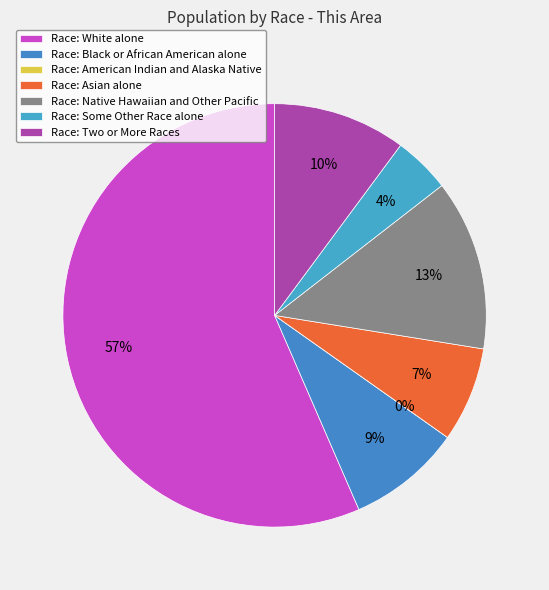

Combined, do American Indian and Alaska Native and White alone account for over 50%?

Yes